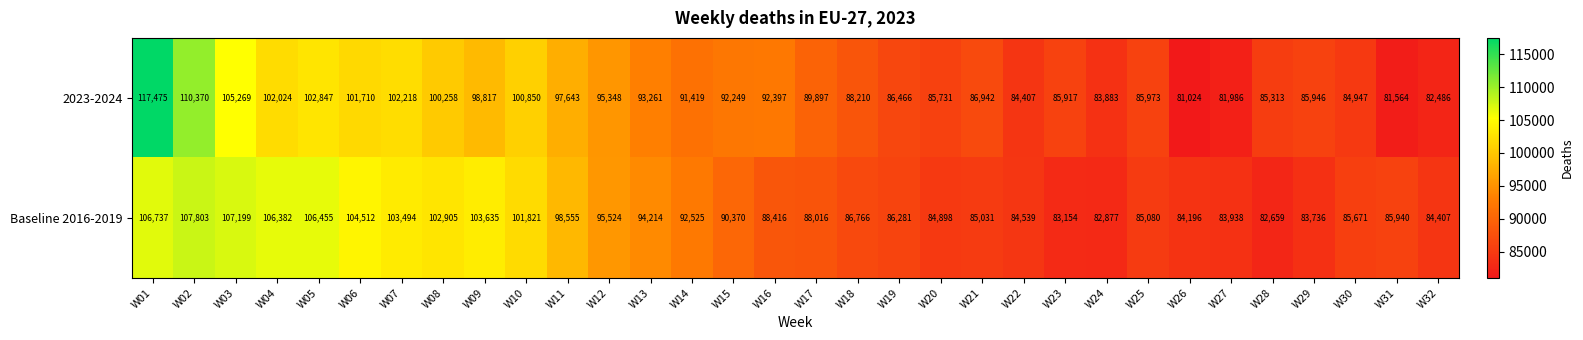

At how many categories does at least one series exceed 102377?

9